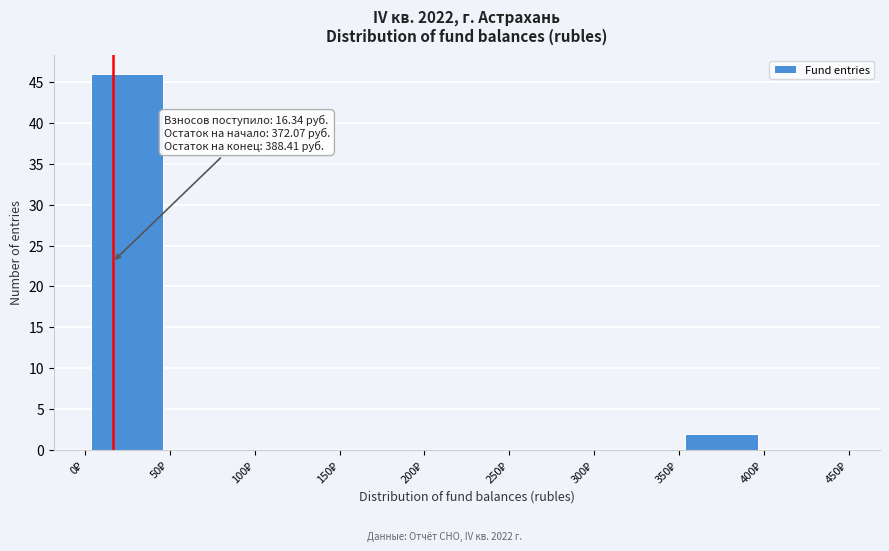

Which range on the x-axis has the tallest bar?

0 to 50